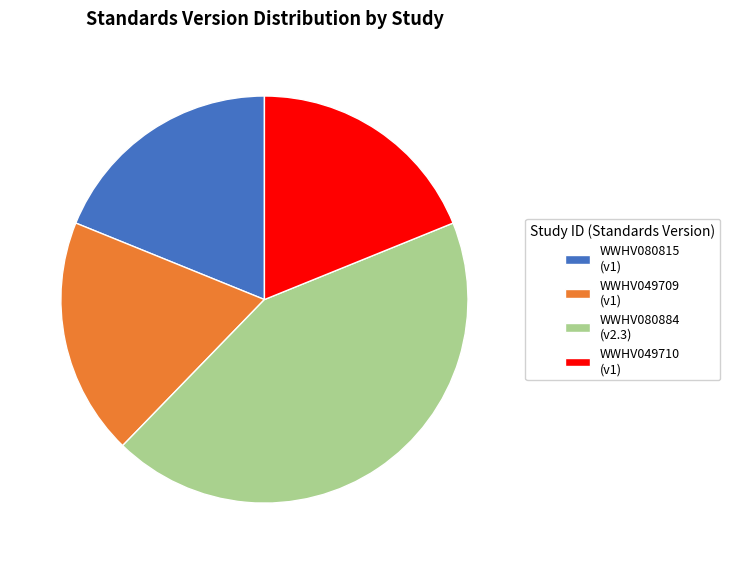

Does any single category account for the majority?

No